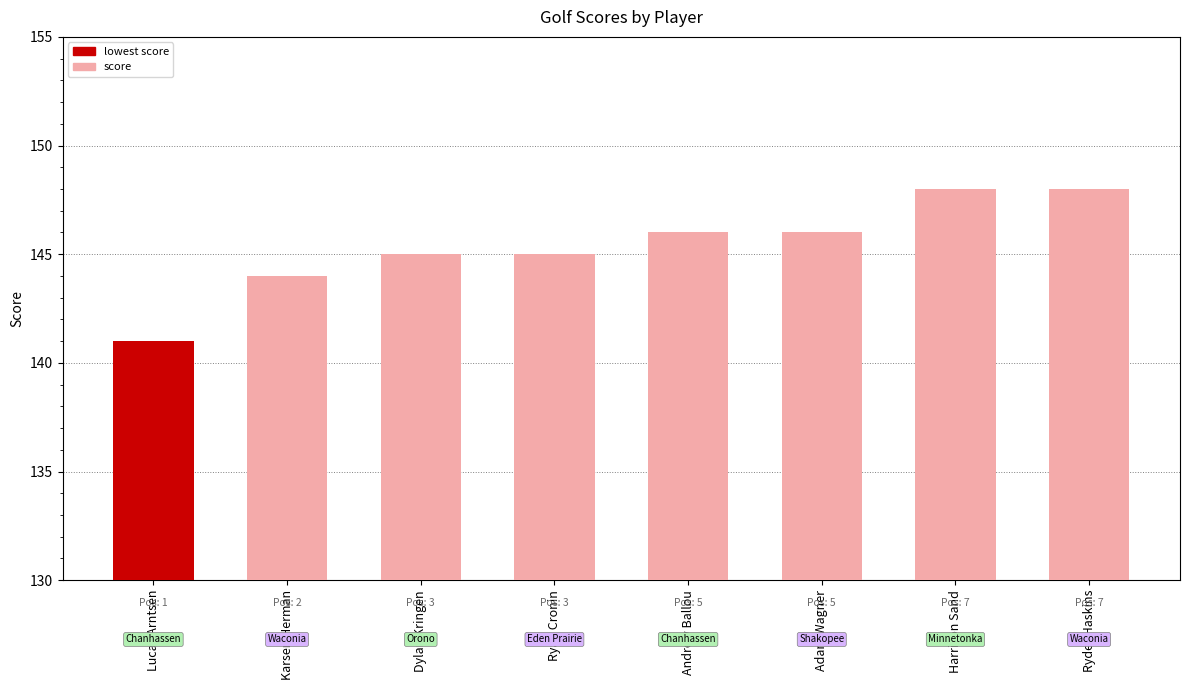

Approximately how many times larger is the value at Harrison Sand compared to Ryan Cronin?

1.0